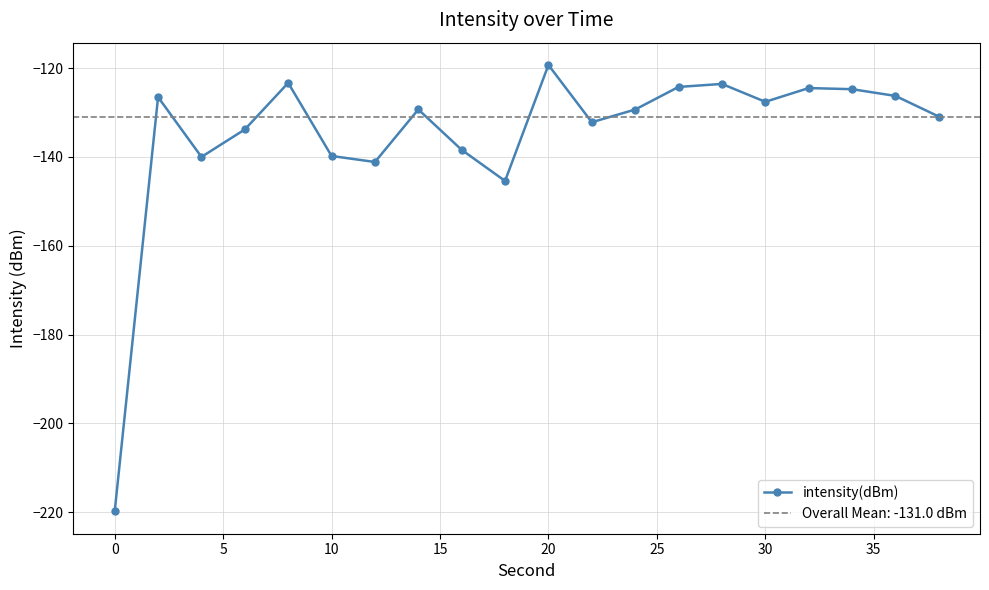

Which category has the highest value in the intensity(dBm) series?

20